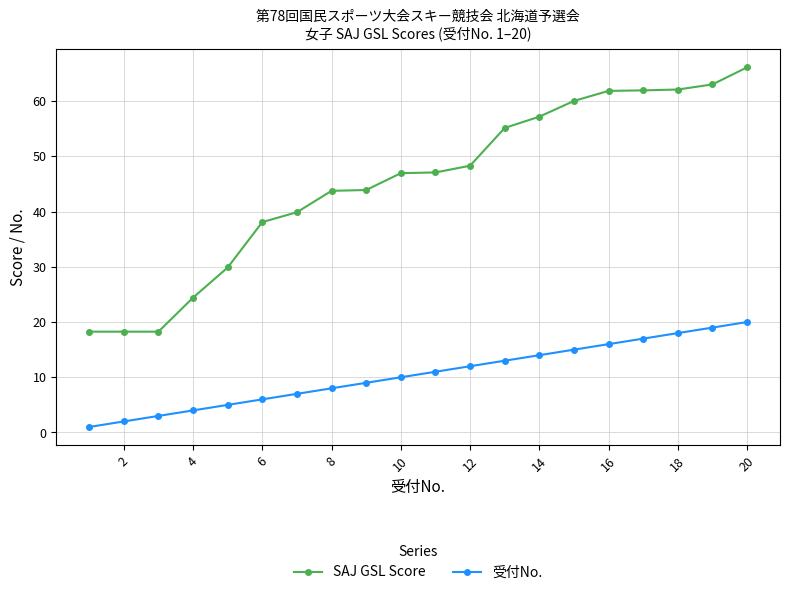

What is the value of the 受付No. point at the 16th from the left?

16.0